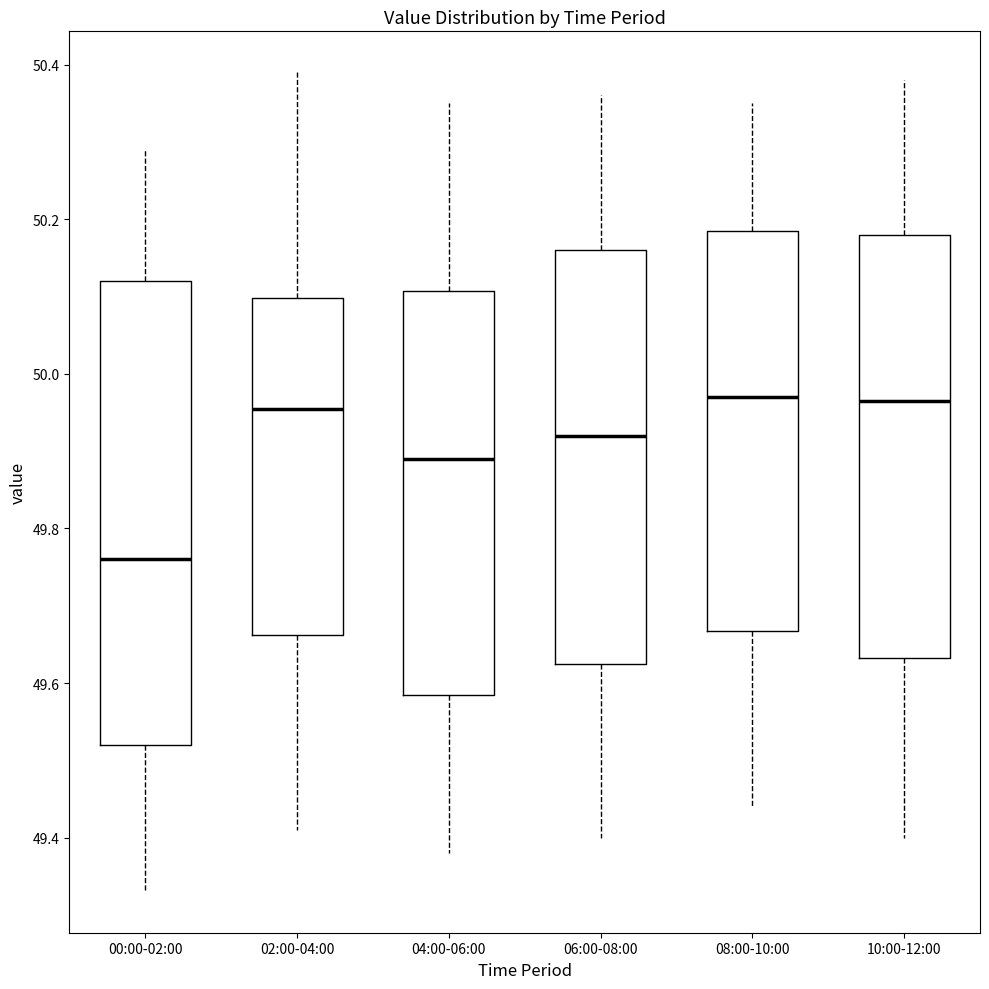

Where does the median line of the box for 00:00-02:00 sit on the y-axis? The values are not printed on the chart, so give them approximately, as read against the axis.

49.76